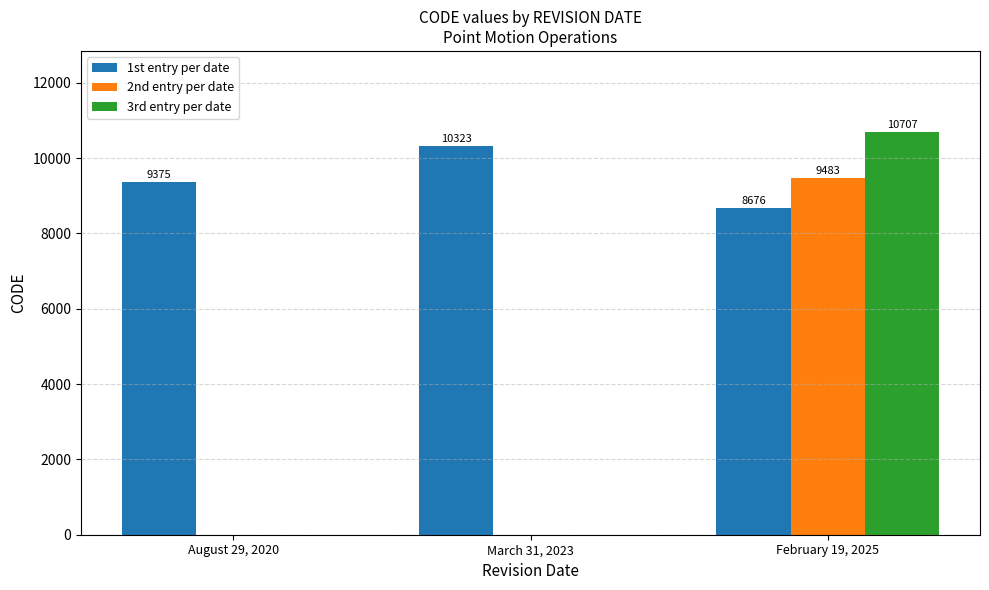

What is the sum of the 1st entry per date values at August 29, 2020 and February 19, 2025?

18051